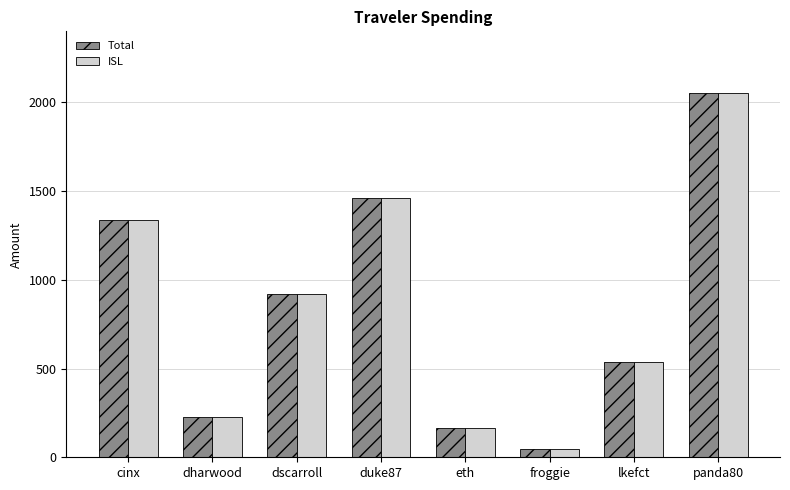

Rank the categories by Total value from lowest to highest.

froggie, eth, dharwood, lkefct, dscarroll, cinx, duke87, panda80